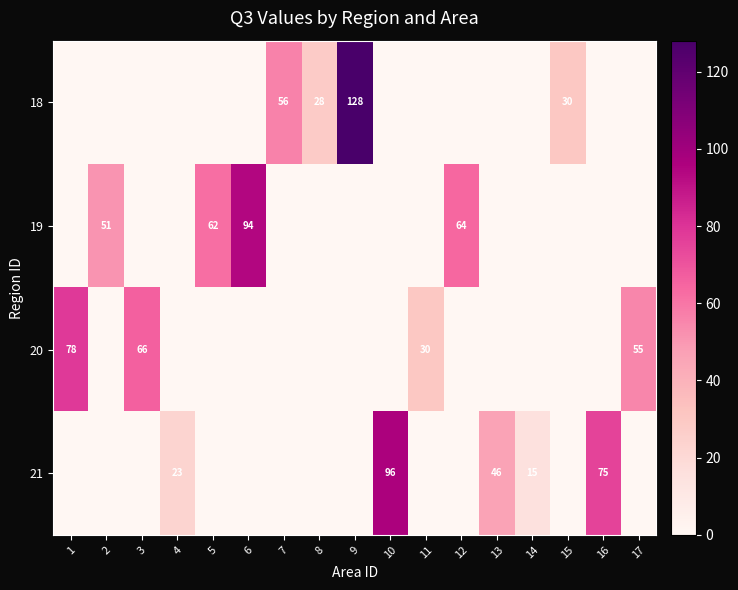

What is the average value of the row_2 series?

13